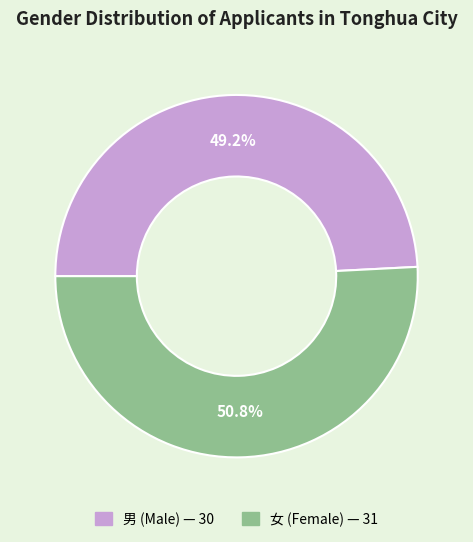

Which slice represents more than half of the pie?

女